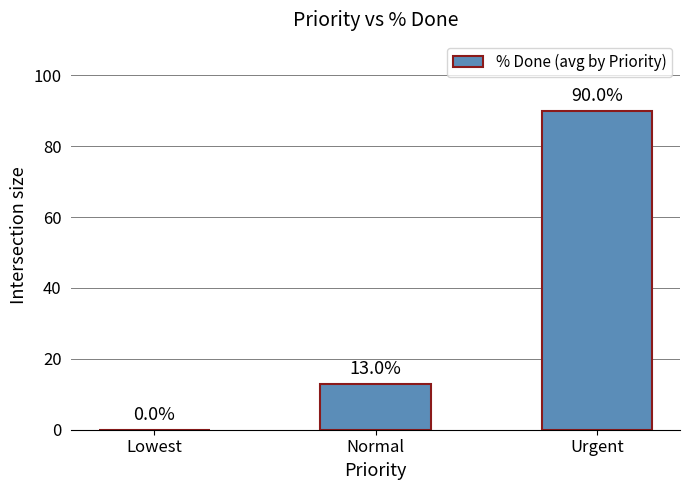

What is the greatest value displayed?

90